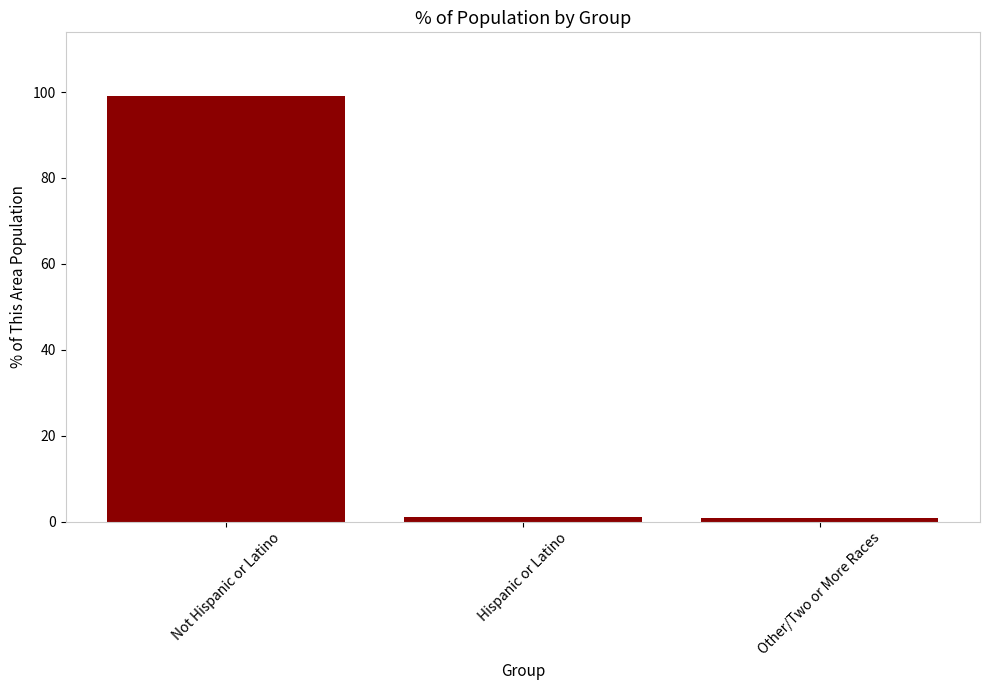

What is the value of the 3rd bar from the left?

0.8